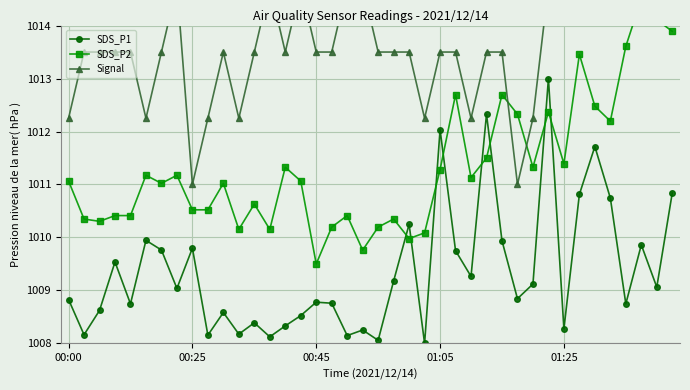

In Signal, how many points are lower than both neighbors (excluding endpoints)?

7